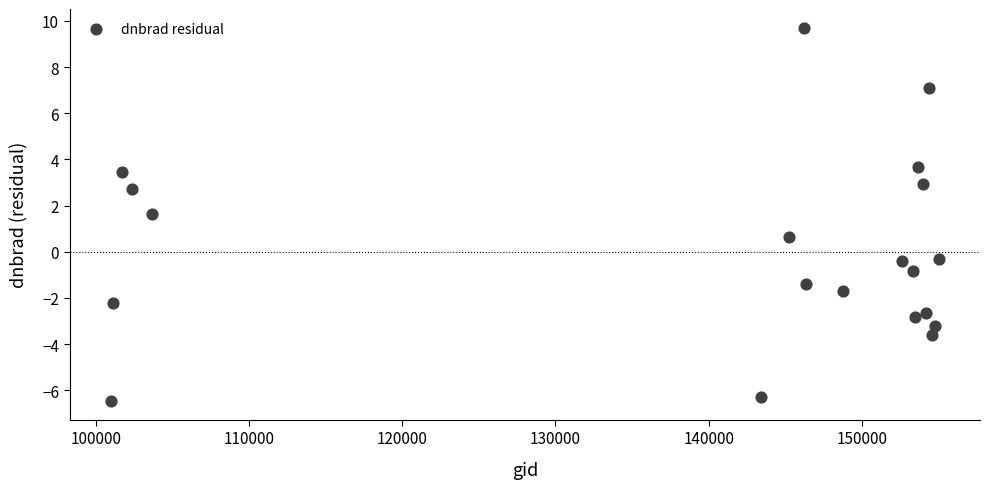

What Y value in the scatter plot is closest to 1?

0.6